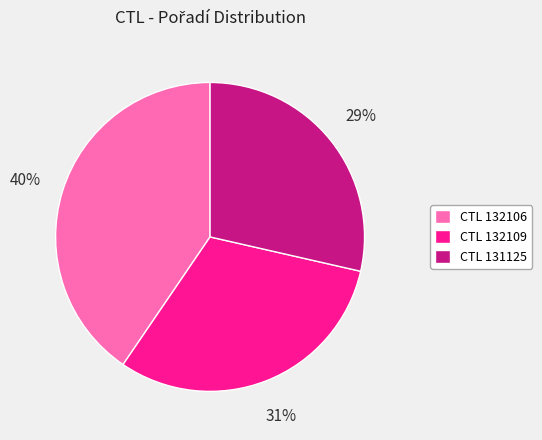

To the nearest percent, what is the average slice percentage?

33%